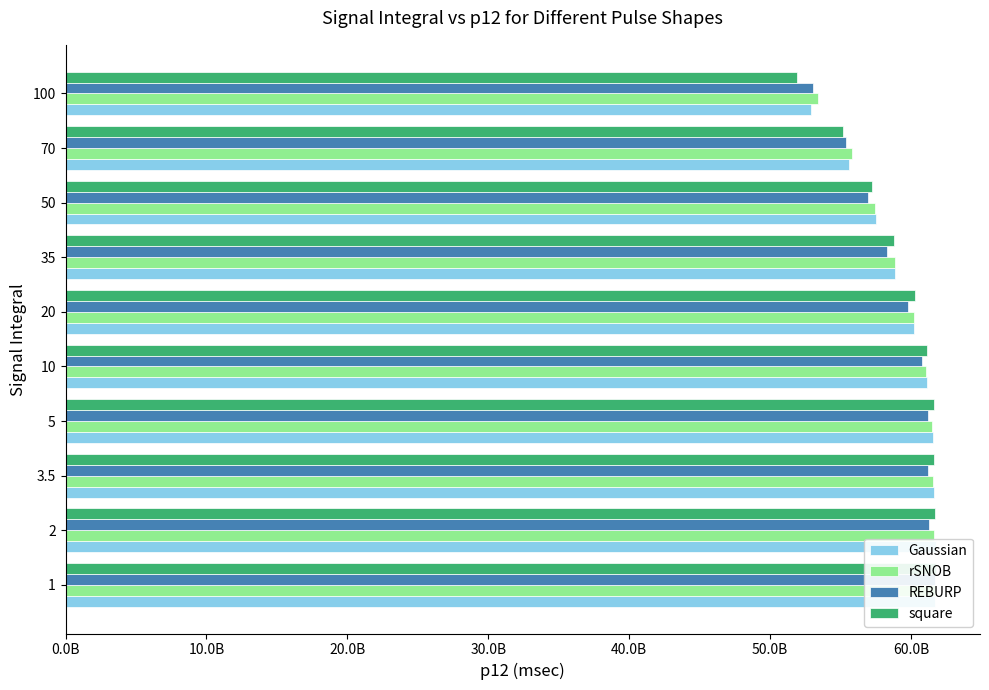

What is the smallest value displayed?

51.9